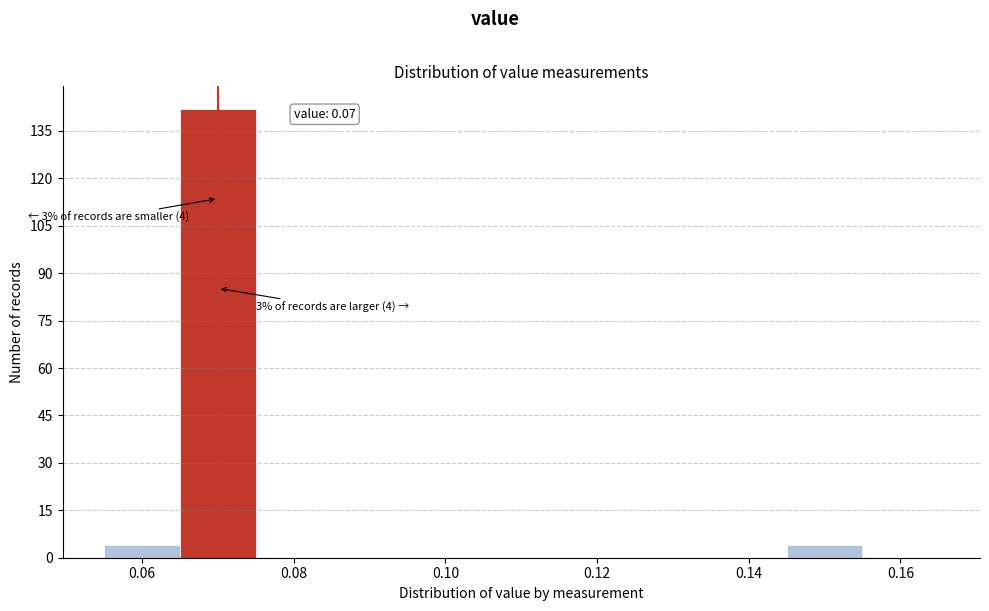

Over which range of the x-axis is the bar tallest?

0.065 to 0.075